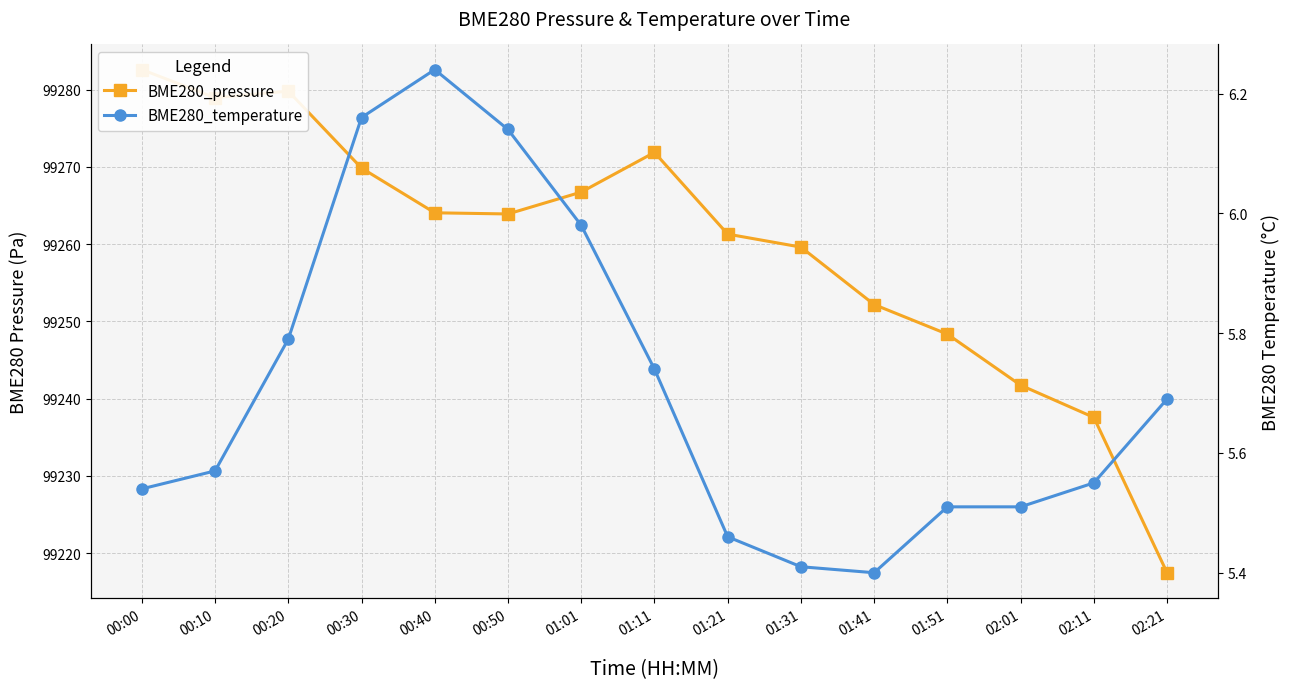

Is this an area chart (filled region under the line)?

No